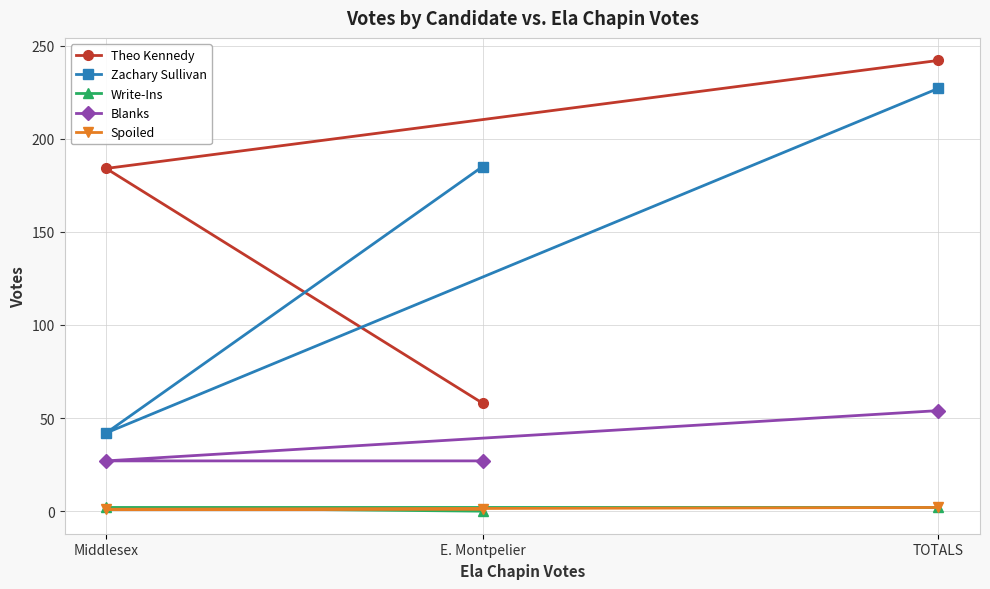

At how many categories does at least one series exceed 189?

1